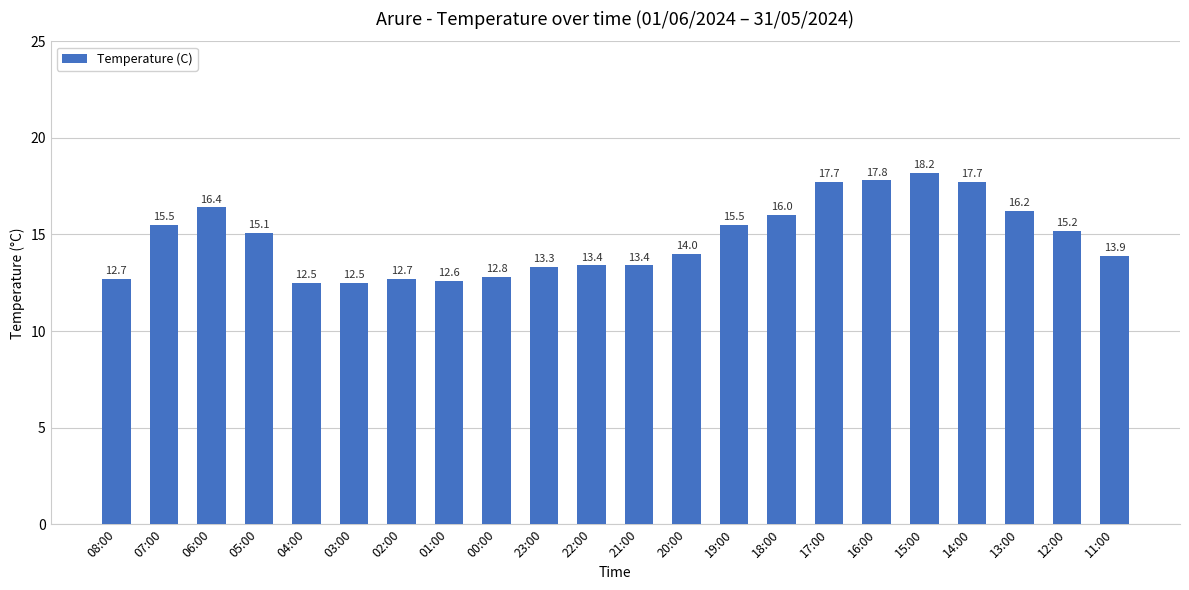

What is the greatest value displayed?

18.2